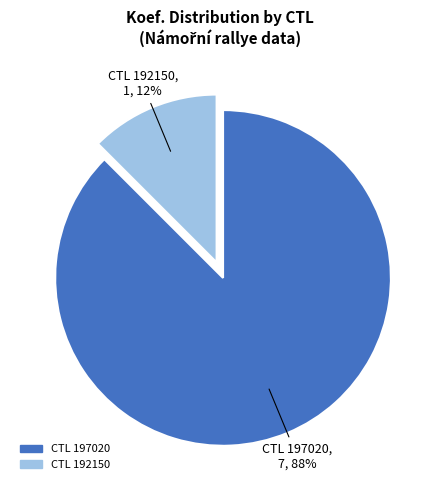

Does any single category account for the majority?

Yes